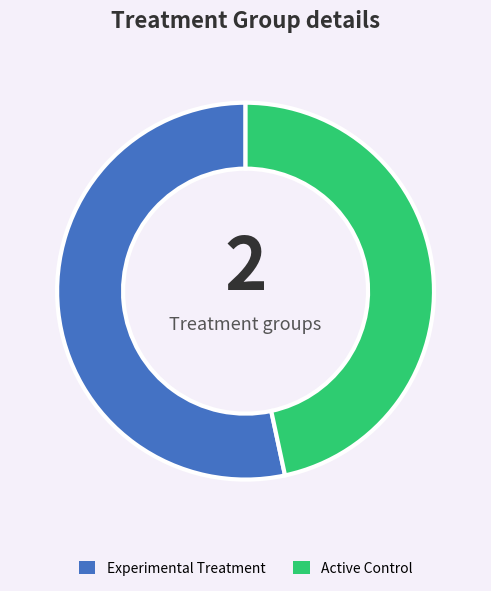

Is there any slice that represents more than half of the pie?

Yes